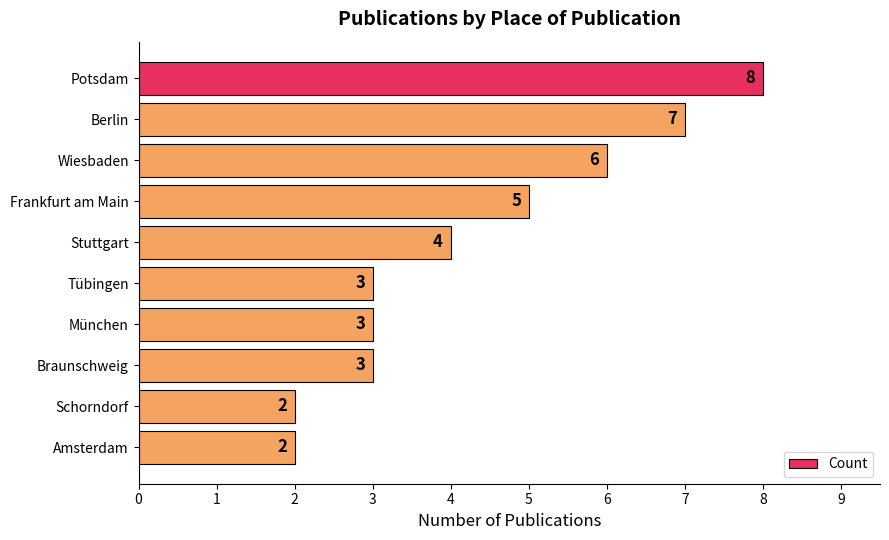

What position from the top is Schorndorf?

9